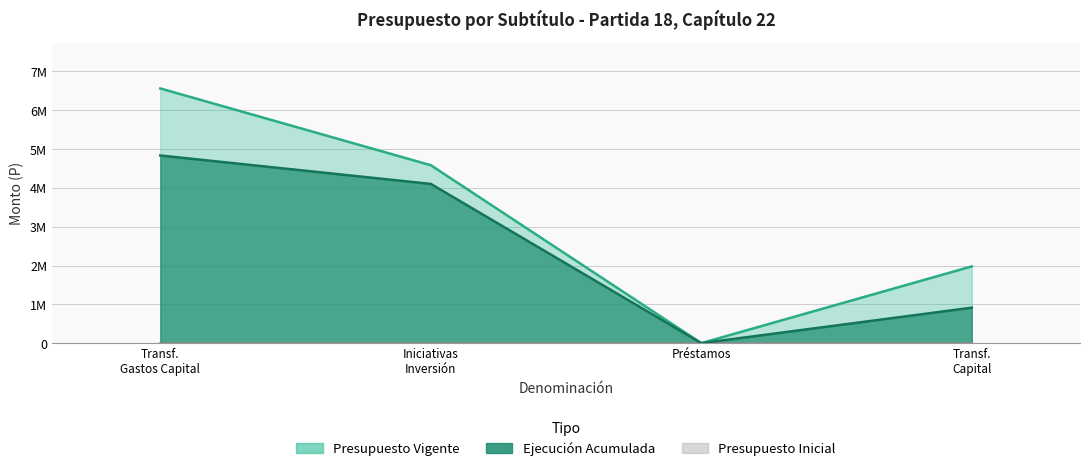

List the labels in order of Presupuesto Vigente value, smallest first.

Préstamos, Transf. Capital, Iniciativas Inversión, Transf. Gastos Capital